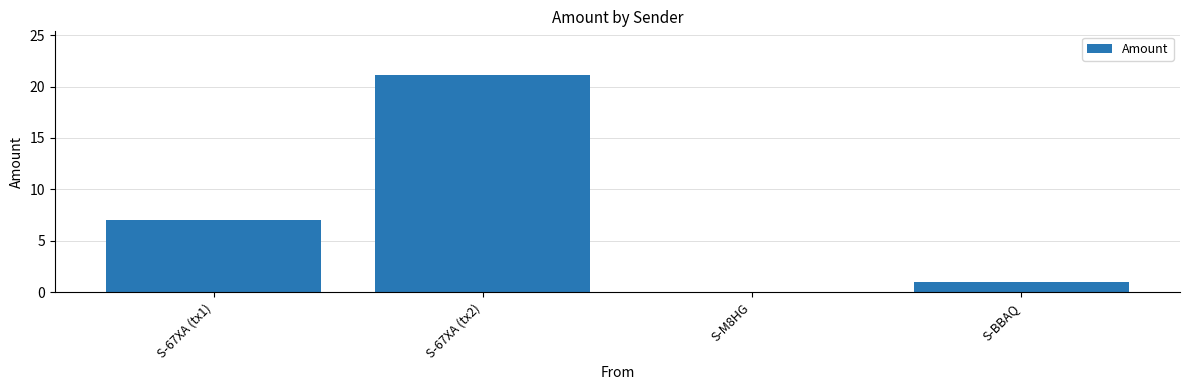

What is the sum of the values at S-67XA (tx2) and S-67XA (tx1)?

28.1